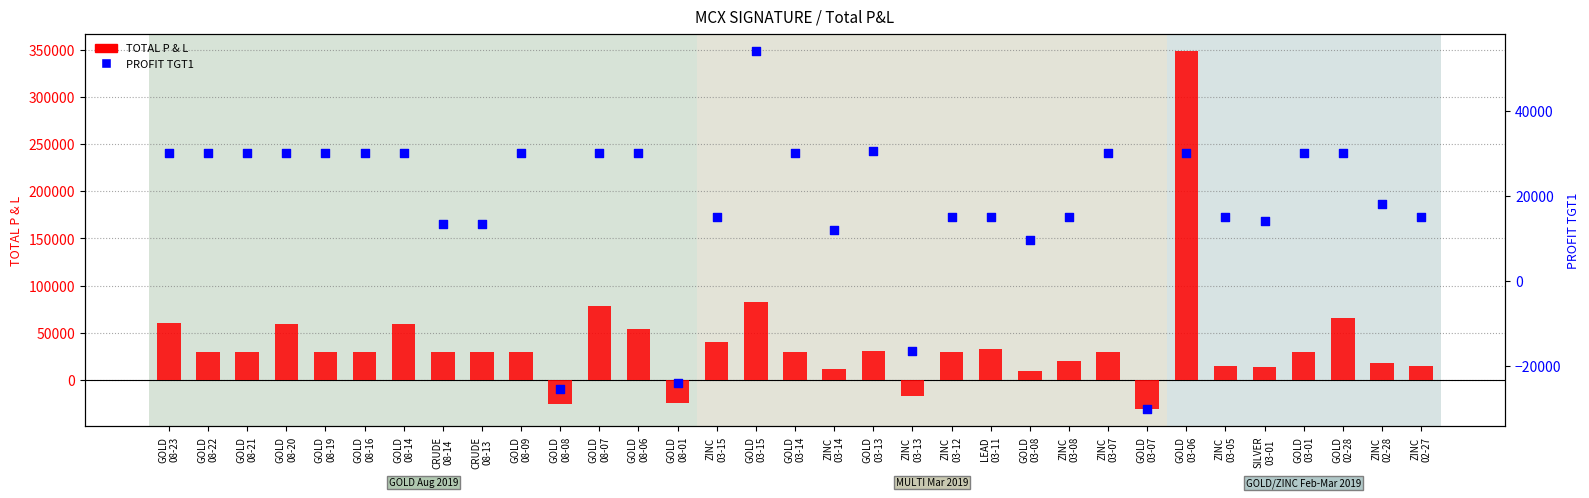

Which series has the largest total across all categories?

TOTAL P & L